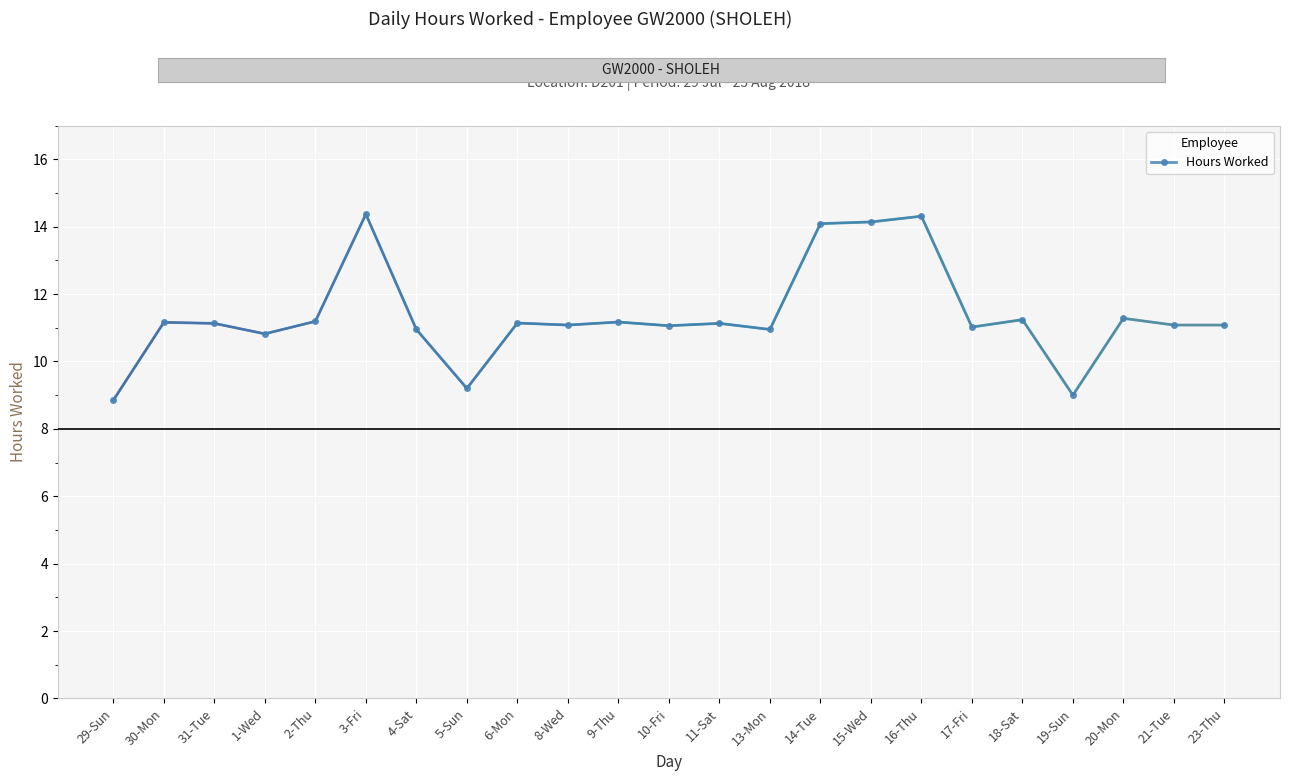

What is the average value?

11.4